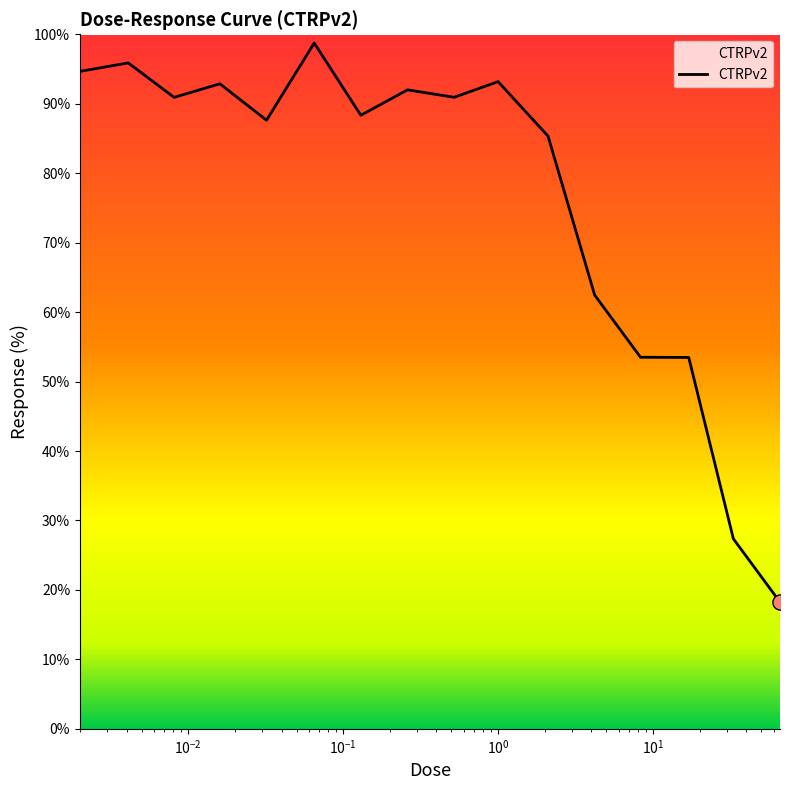

What is the difference between the maximum and minimum values?

80.5